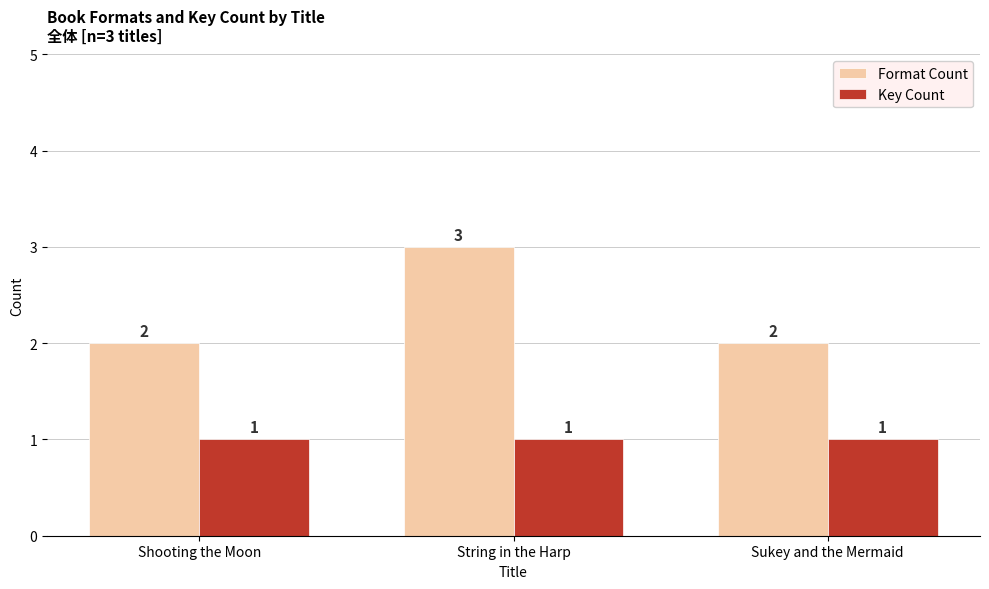

Which category has the highest value in the Format Count series?

String in the Harp